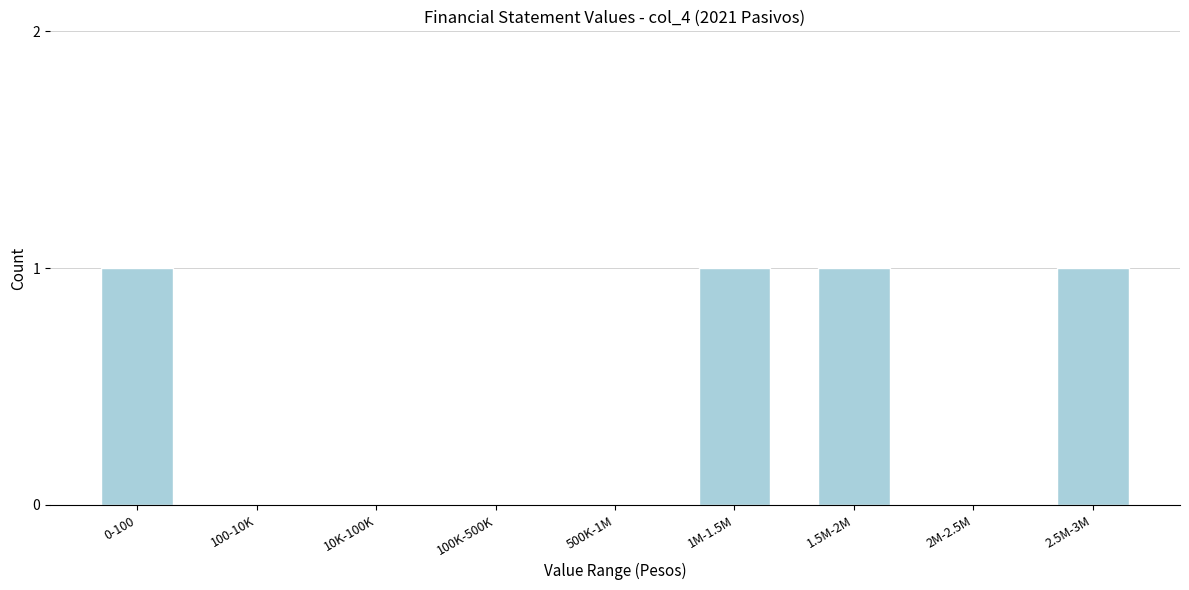

Reading left to right, extract all data points from this chart.

0-100=1	100-10K=0	10K-100K=0	100K-500K=0	500K-1M=0	1M-1.5M=1	1.5M-2M=1	2M-2.5M=0	2.5M-3M=1